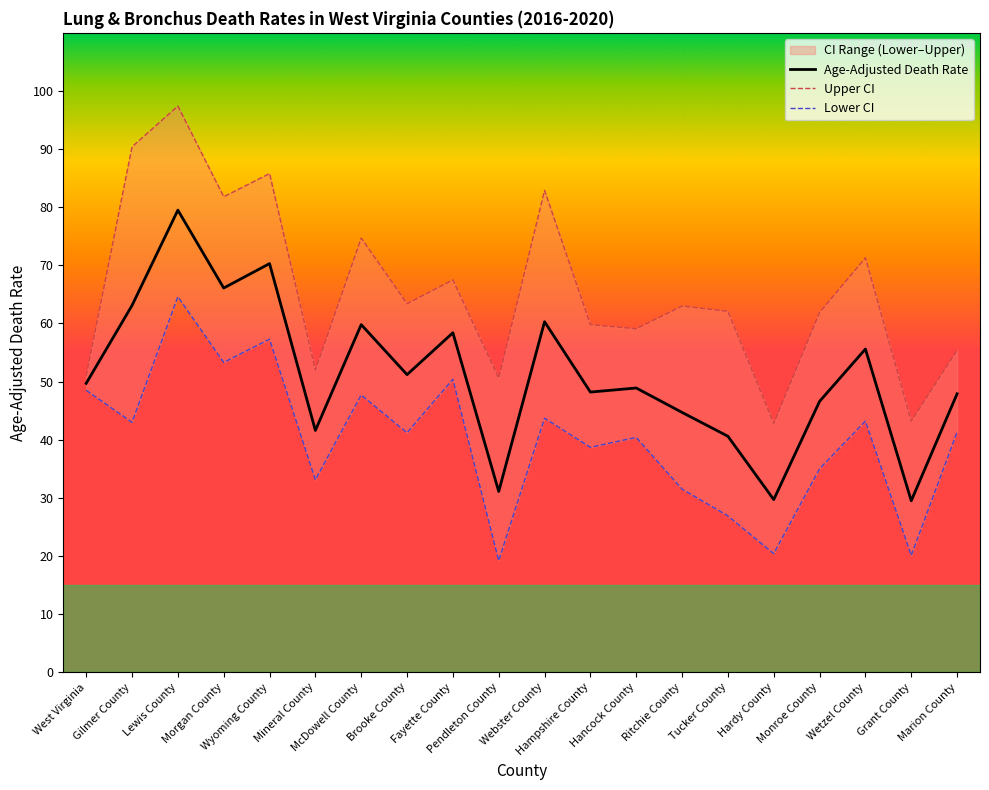

What is the highest value of the Age-Adjusted Death Rate series?

79.5